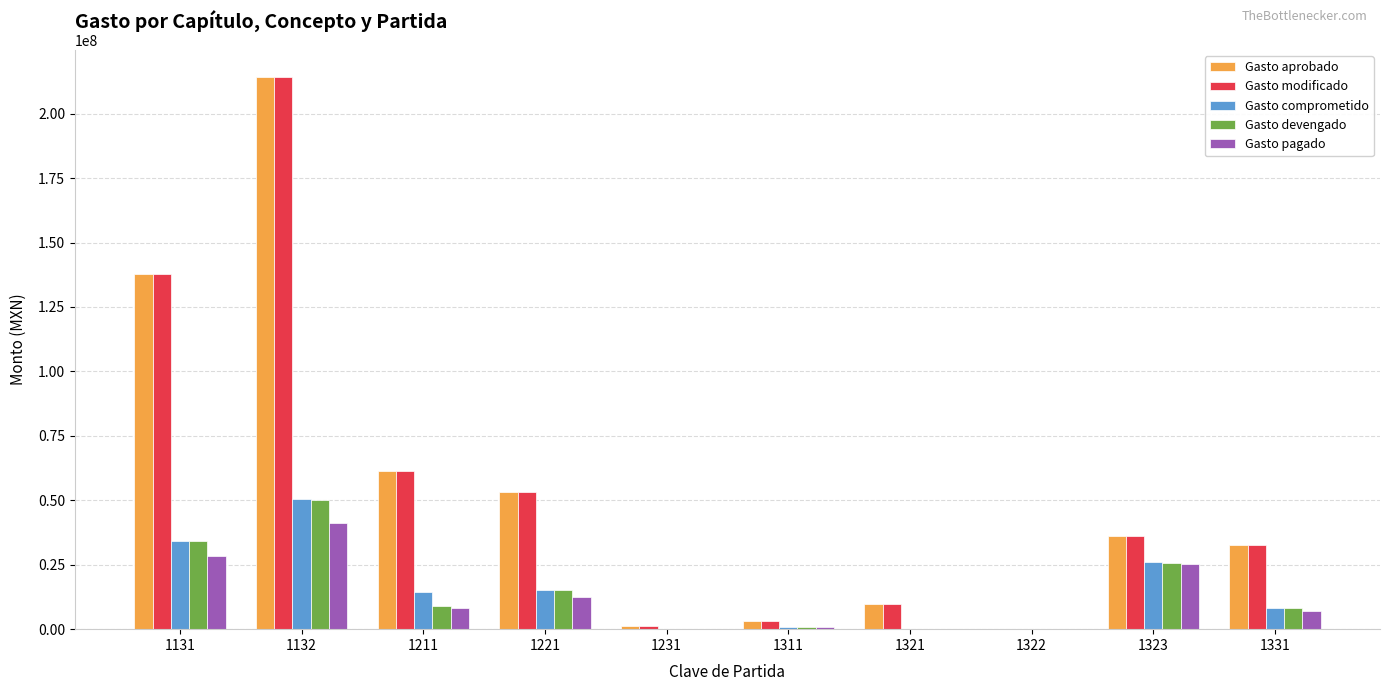

What is the sum of the Gasto aprobado values at 1221 and 1322?

53530931.0